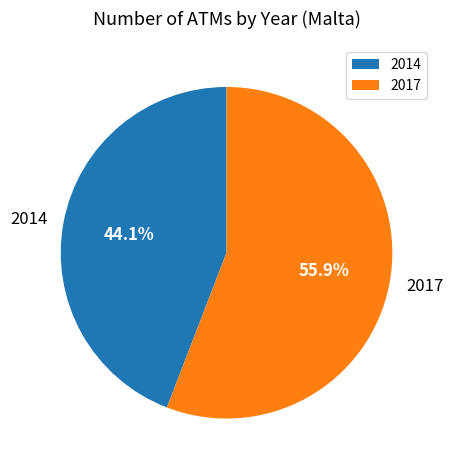

What is the smallest slice in the pie chart?

2014